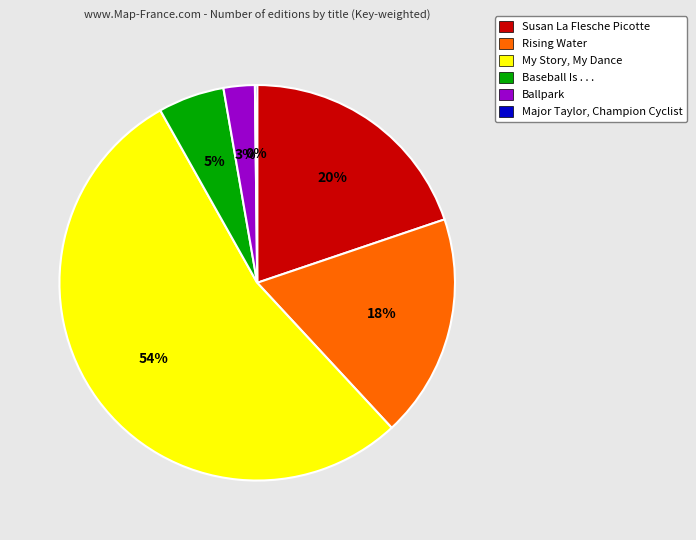

Is it true that Ballpark is 3% of the pie?

True